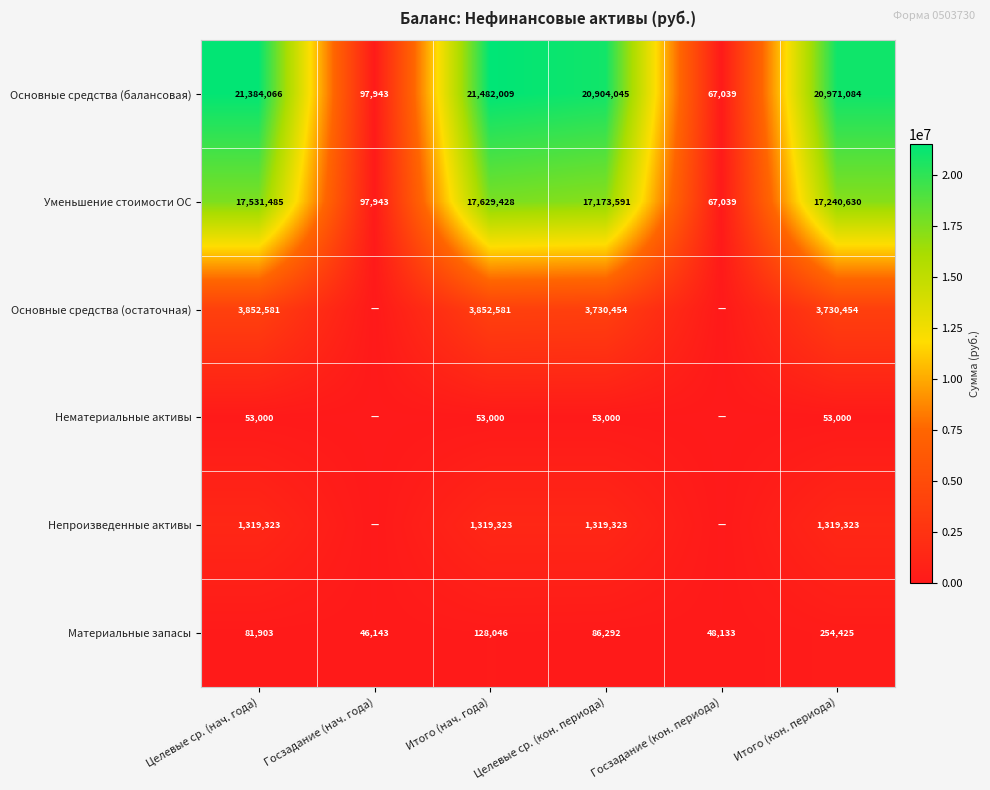

What is the difference between the Основные средства (балансовая) values at Целевые ср. (нач. года) and Целевые ср. (кон. периода)?

480021